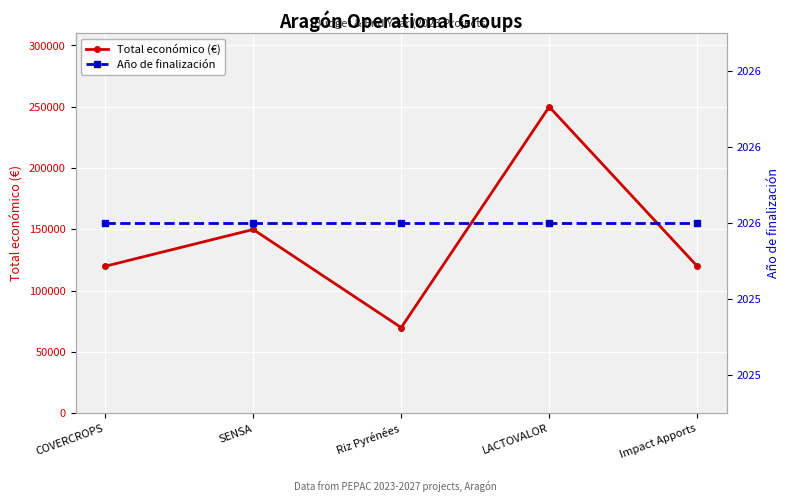

What is the value of the Total económico (€) point at the 4th from the left?

250000